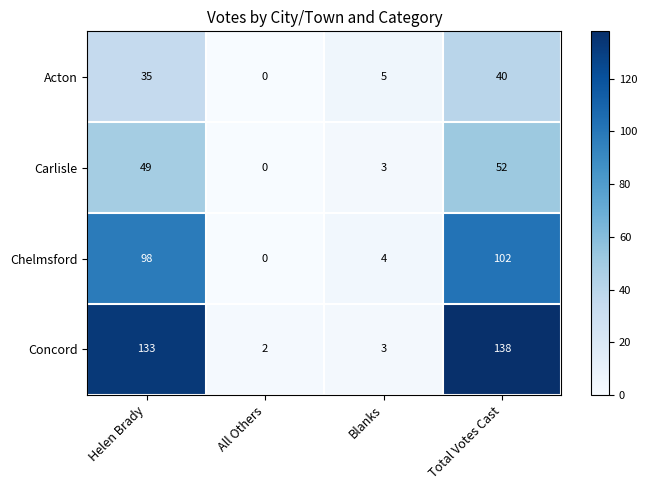

How many values in the Carlisle series are below 49?

2